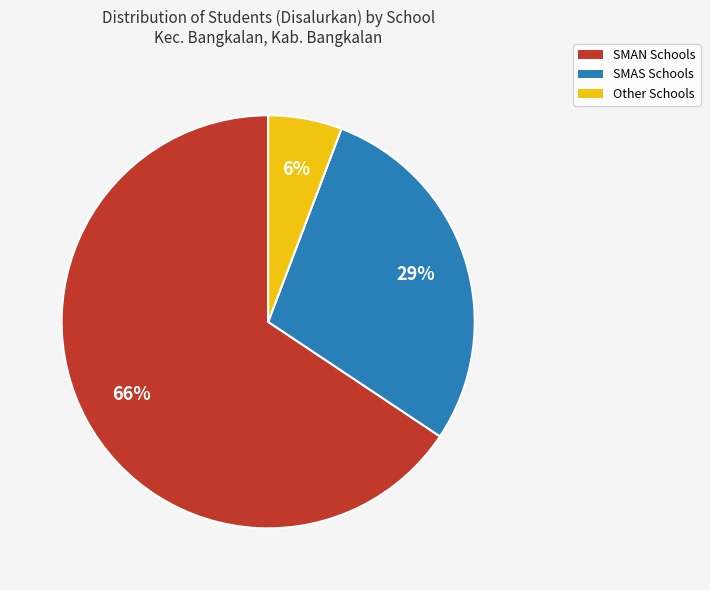

True or false: Other Schools accounts for 6% of the total.

True